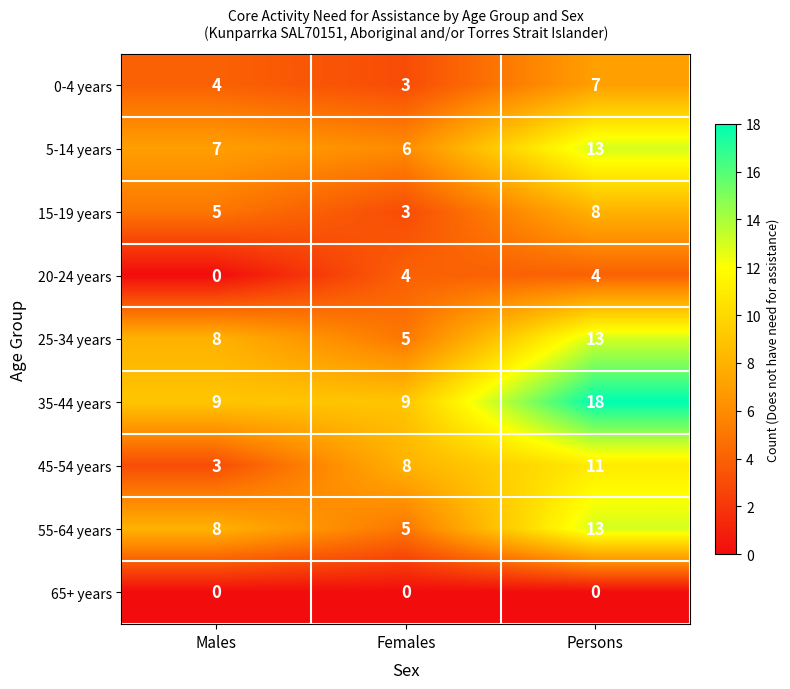

What is the maximum value shown in the chart?

18